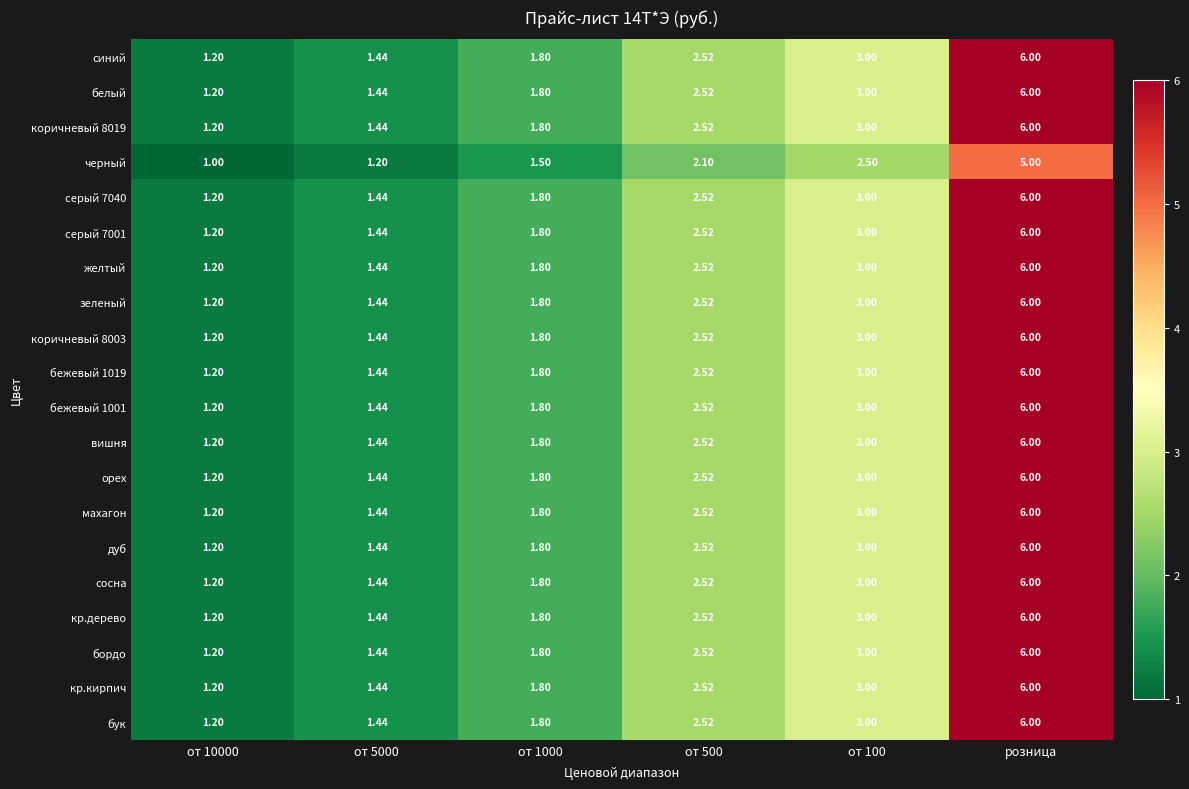

At which label does дуб reach its peak?

розница